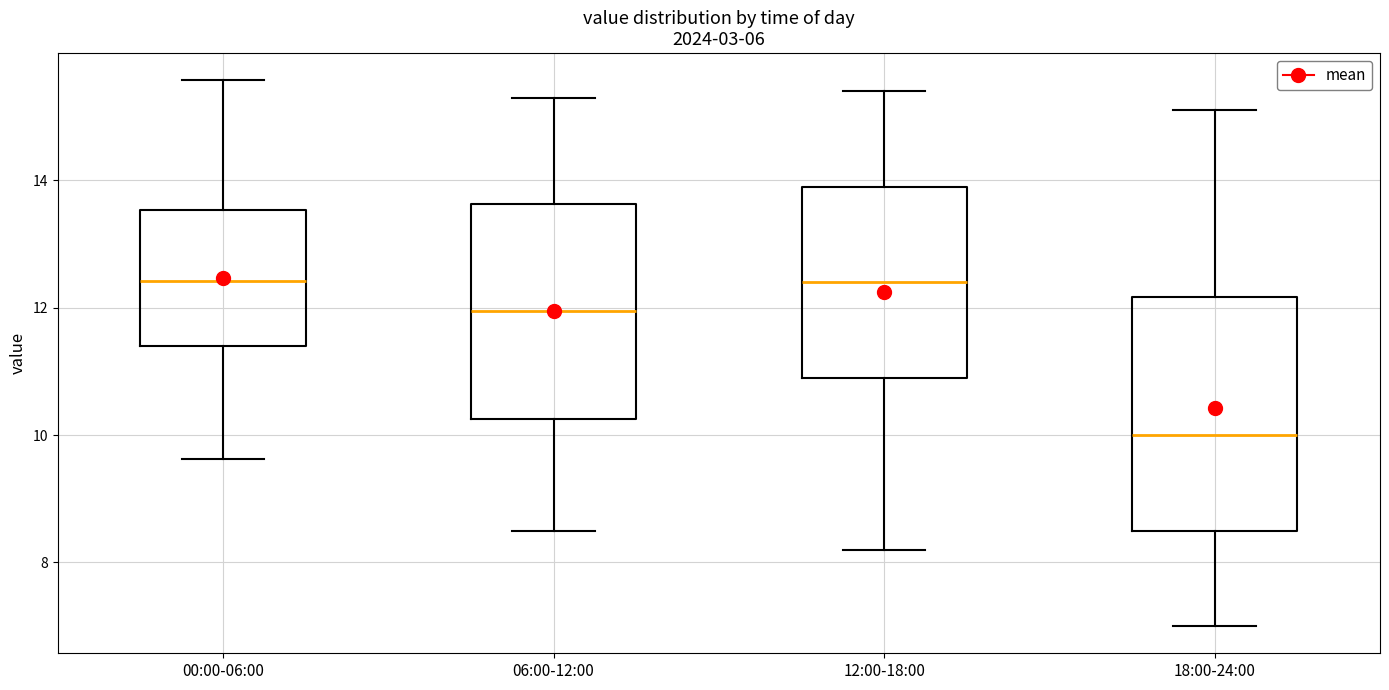

Reading left to right, read every box against the y-axis: the position of its median line, the range the box covers, and the ends of its whiskers. The values are not printed on the chart, so give them approximately, as read against the axis.

00:00-06:00: median 12.4, box 11.4 to 13.6, whiskers 9.6 to 15.6
06:00-12:00: median 12.0, box 10.2 to 13.6, whiskers 8.6 to 15.4
12:00-18:00: median 12.4, box 11.0 to 14.0, whiskers 8.2 to 15.4
18:00-24:00: median 10.0, box 8.6 to 12.2, whiskers 7.0 to 15.2